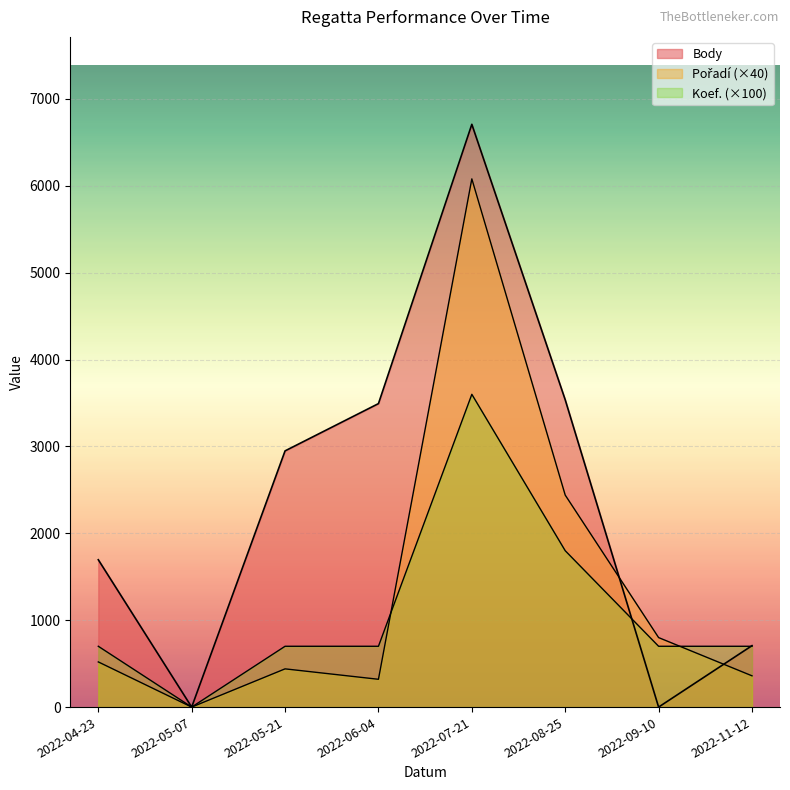

How many data points in Koef. are above 700?

2